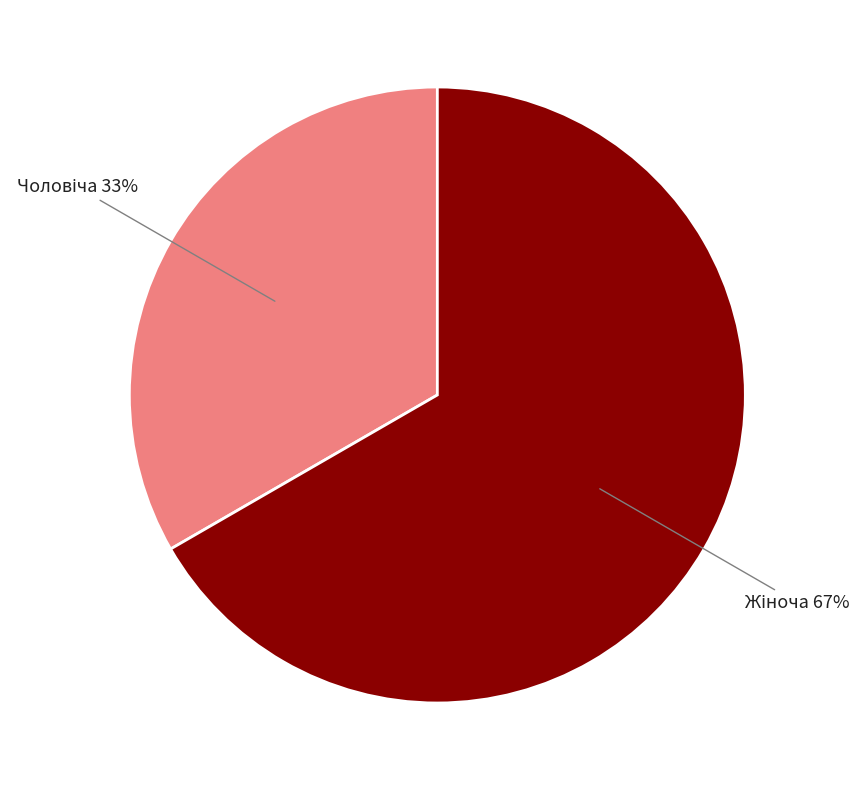

Is there a majority slice in this chart?

Yes